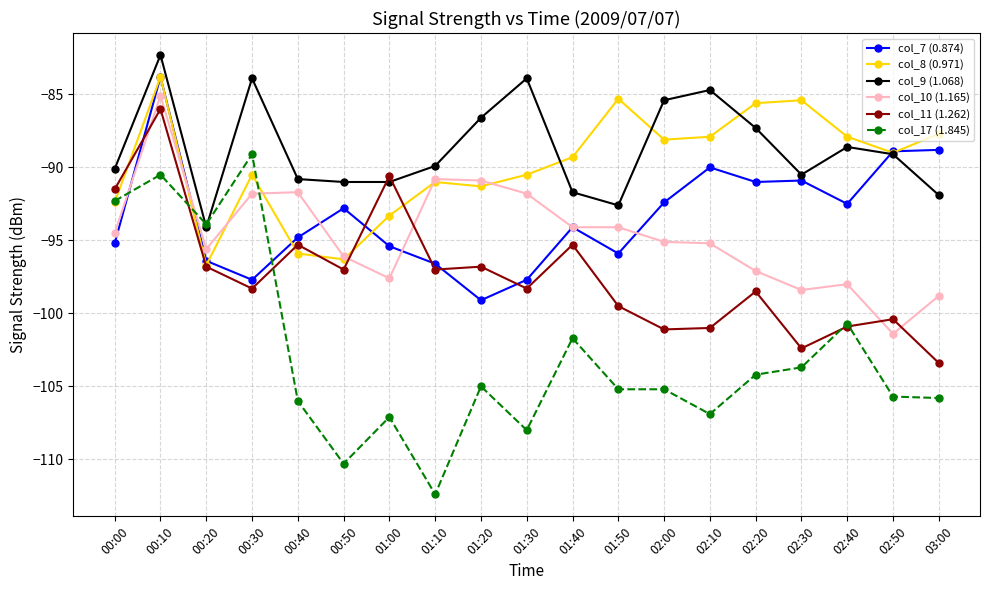

Which series has the largest total across all categories?

col_9 (1.068)